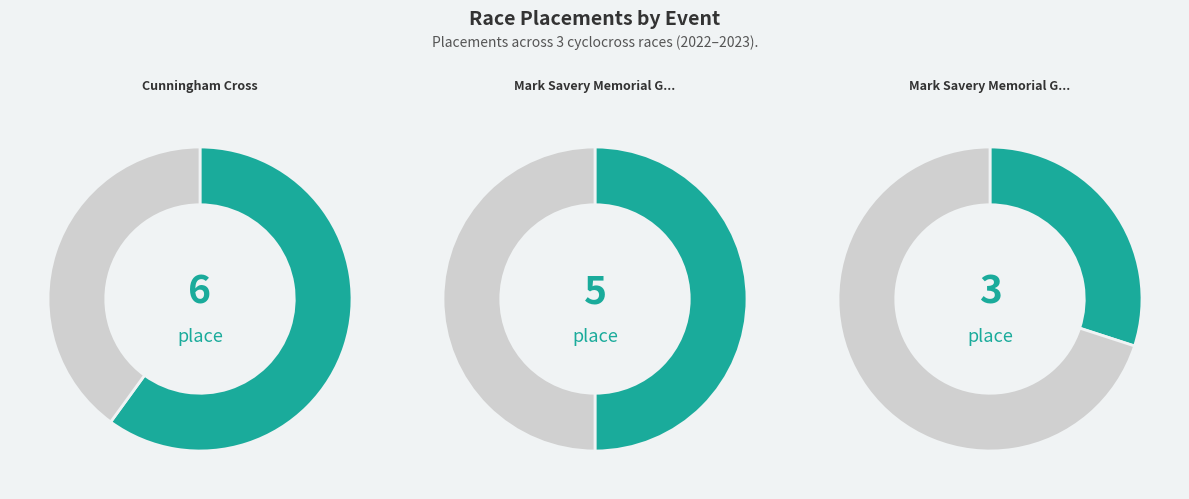

True or false: Cunningham Cross accounts for 49% of the total.

False